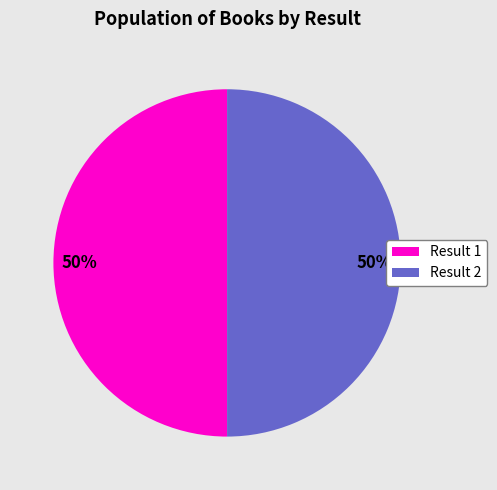

Do Result 1 and Result 2 together represent more than half of the pie?

Yes